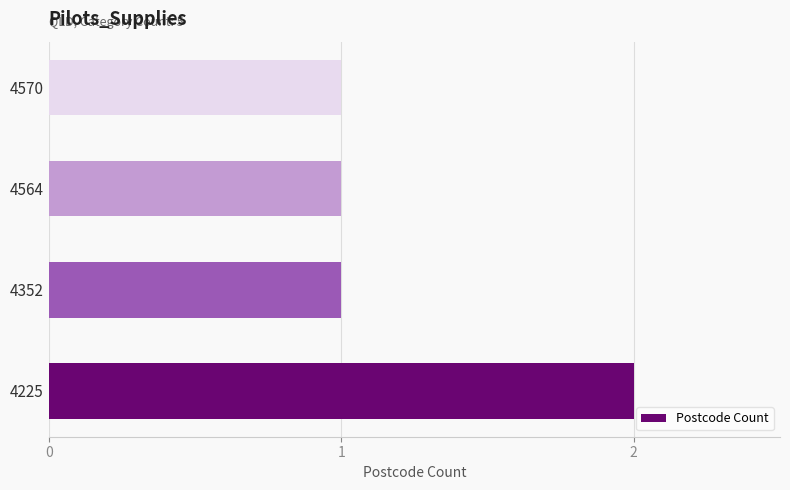

True or false: the data shows 1 at 4352.

True